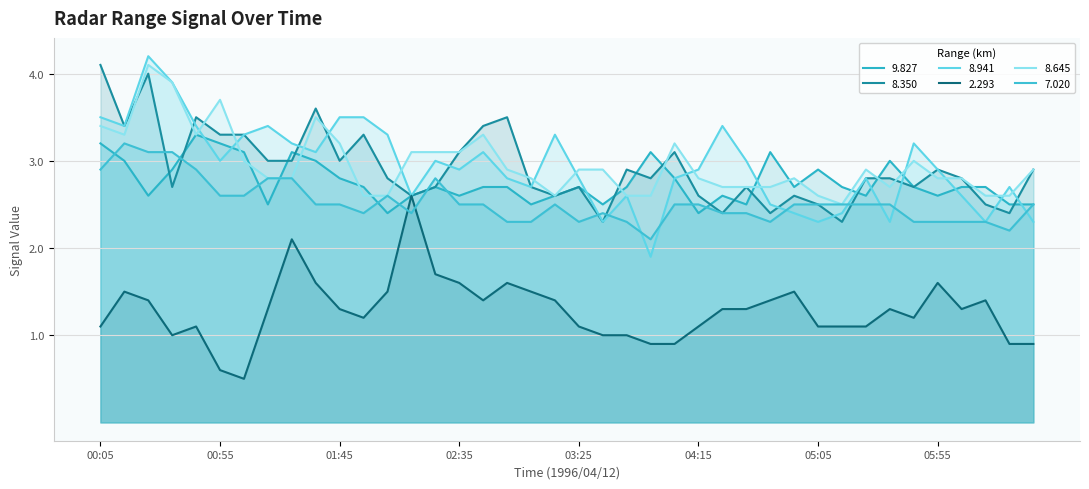

Is it true that 2.293 equals 1.6 at 05:45?

False